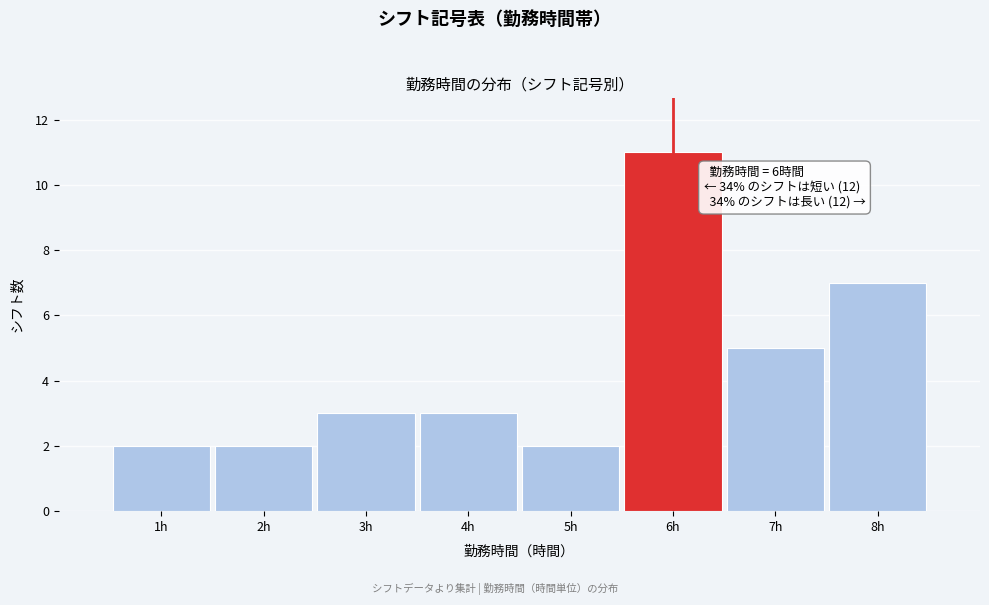

Which range on the x-axis has the tallest bar?

5.5 to 6.5